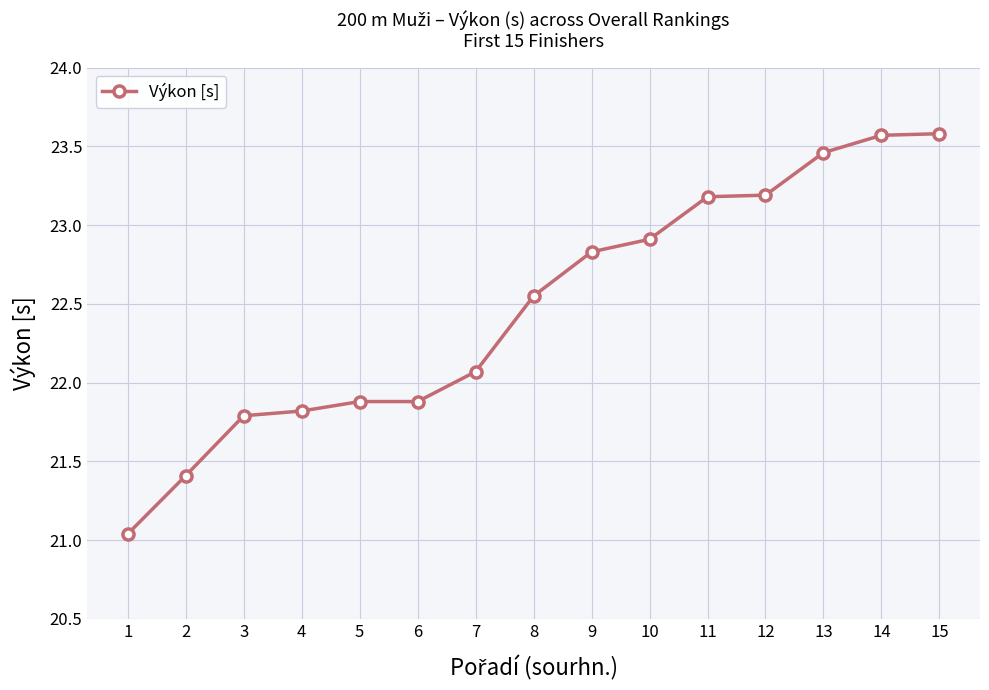

What is the difference between the values at 9 and 8?

0.3